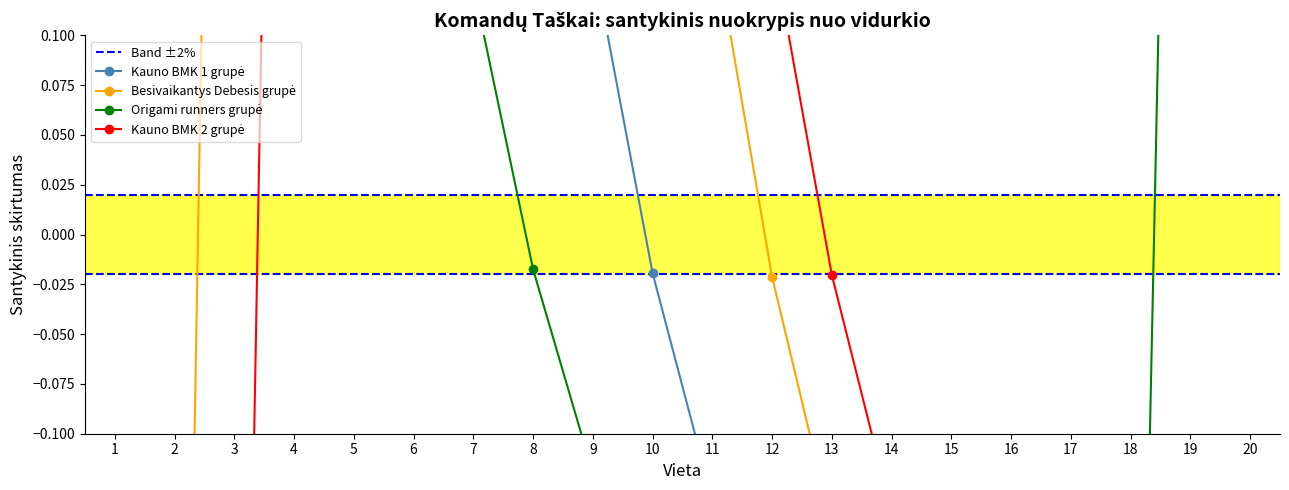

What is the maximum value shown in the chart?

1.0